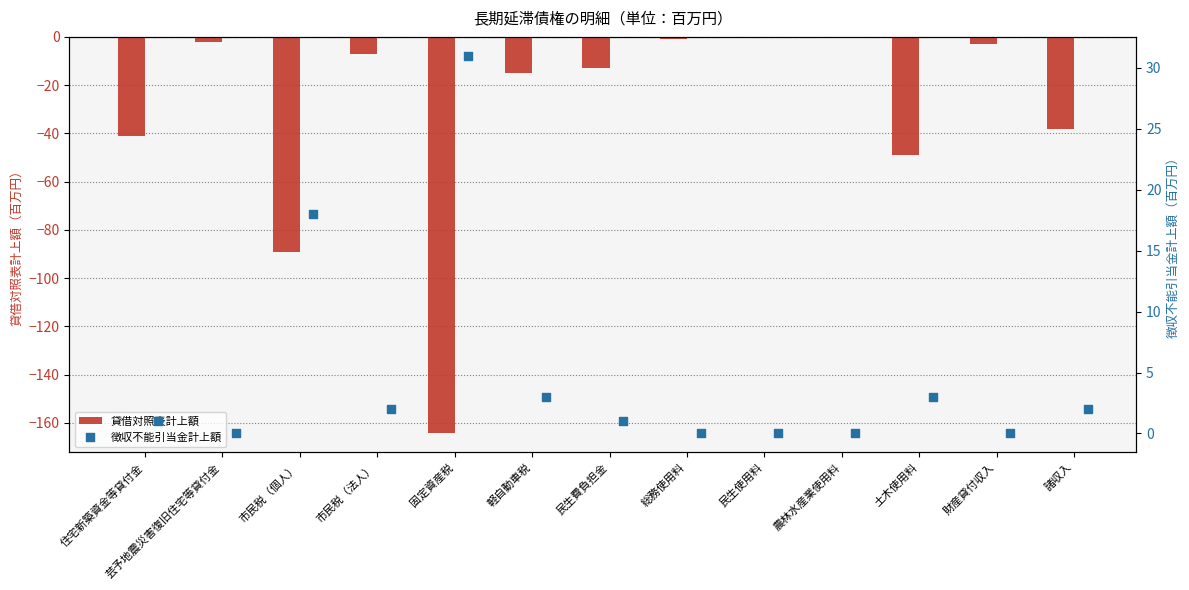

Which series contains the lowest Y value?

貸借対照表計上額